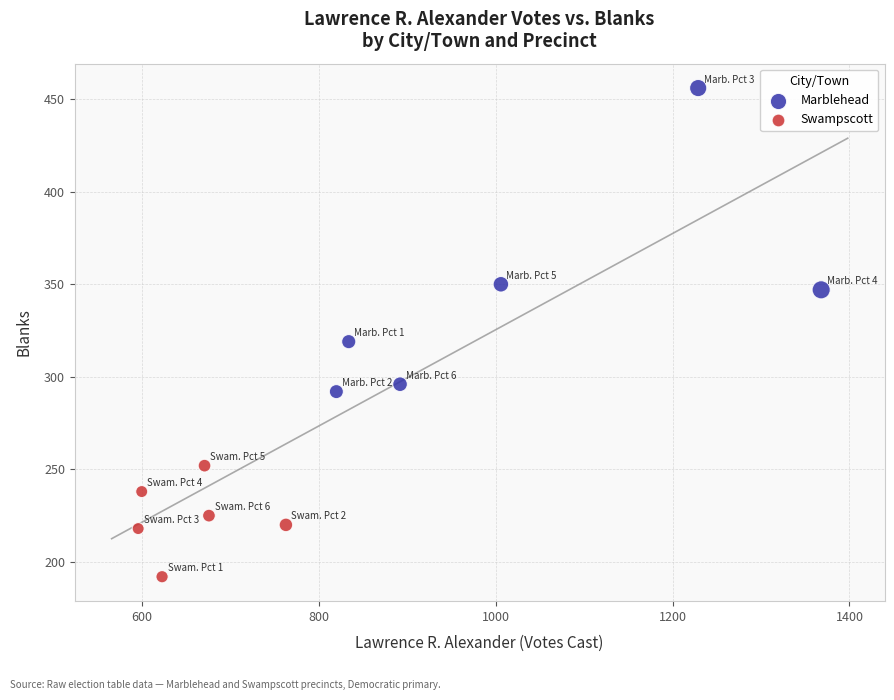

Which series has the widest spread of Y values?

Marblehead